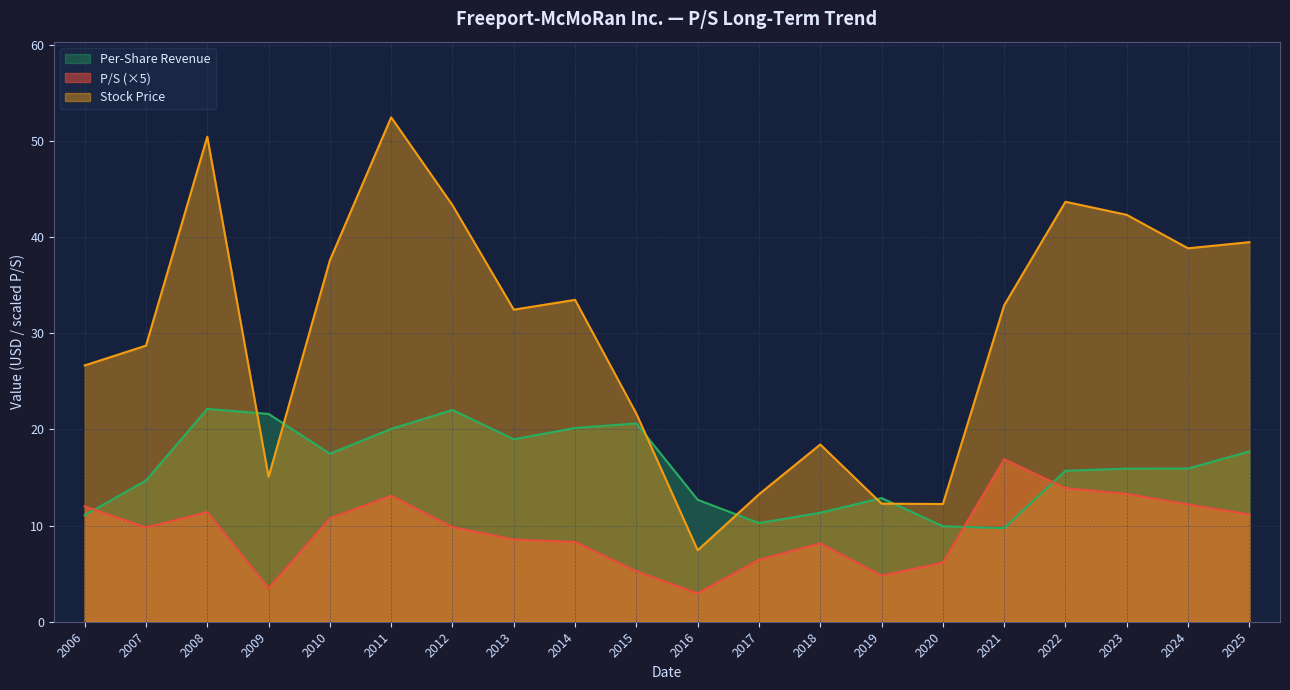

Is it true that Stock Price equals 38.8 at 2024?

True